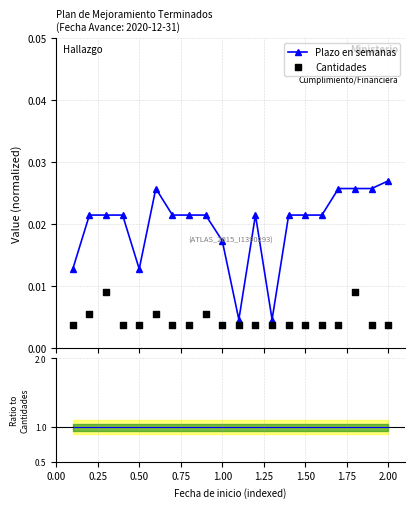

How many Plazo en semanas values are between 0 and 1?

20